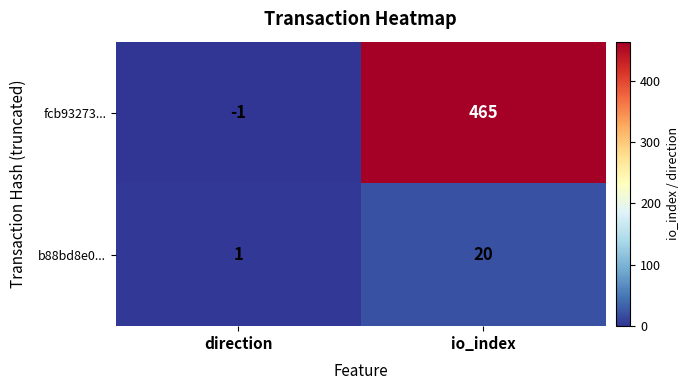

At which category is the sum across all series the highest?

io_index